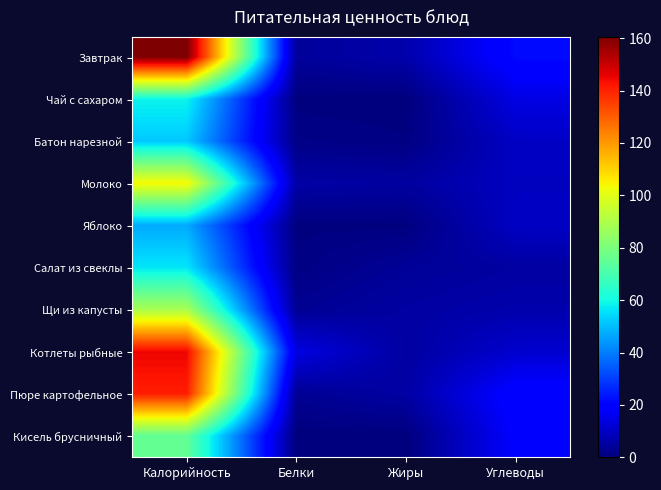

Which series has the largest range (max minus min)?

Завтрак